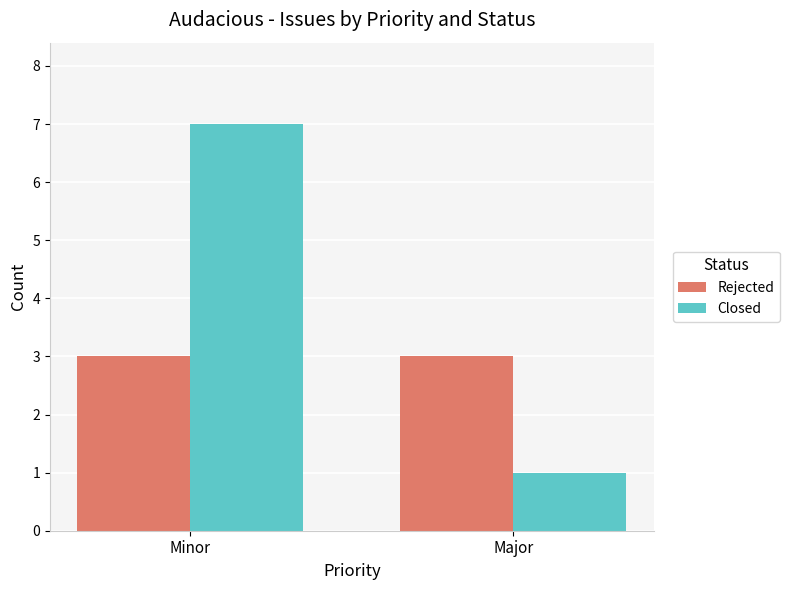

Is it true that Closed equals 10 at Minor?

False